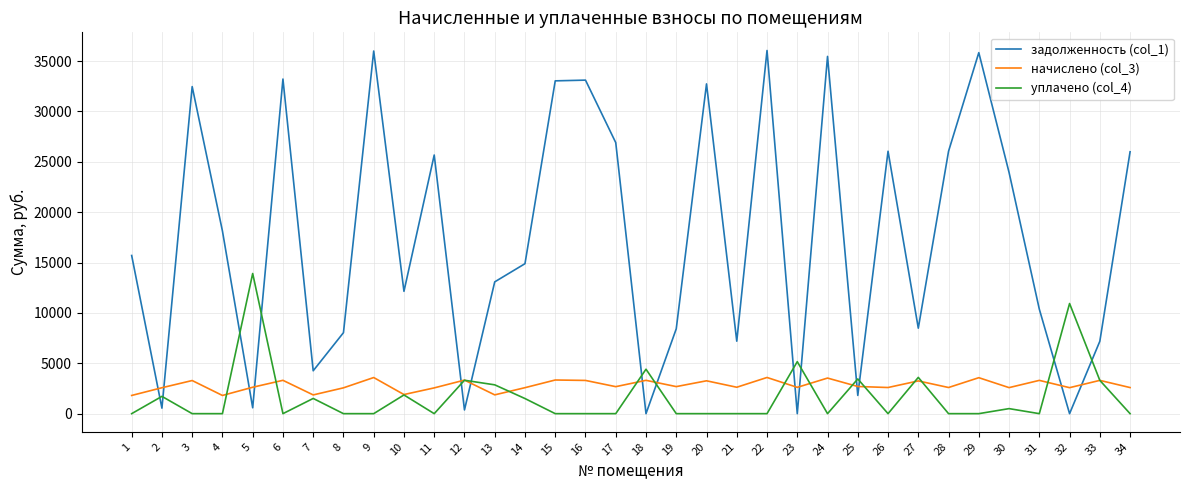

The задолженность (col_1) series shows 9006.4 at 1. True or false?

False